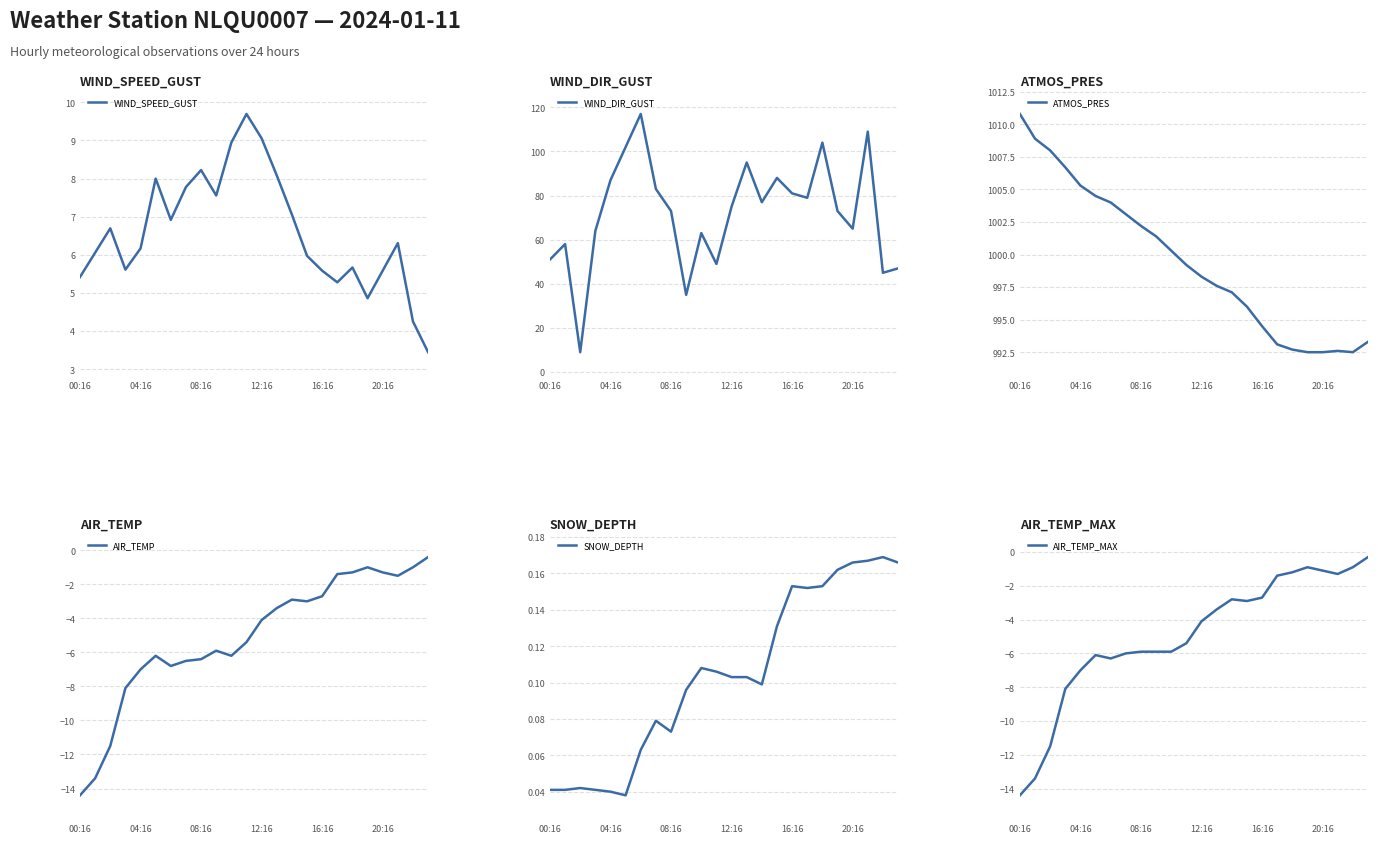

In SNOW_DEPTH, how many points are lower than both neighbors (excluding endpoints)?

5